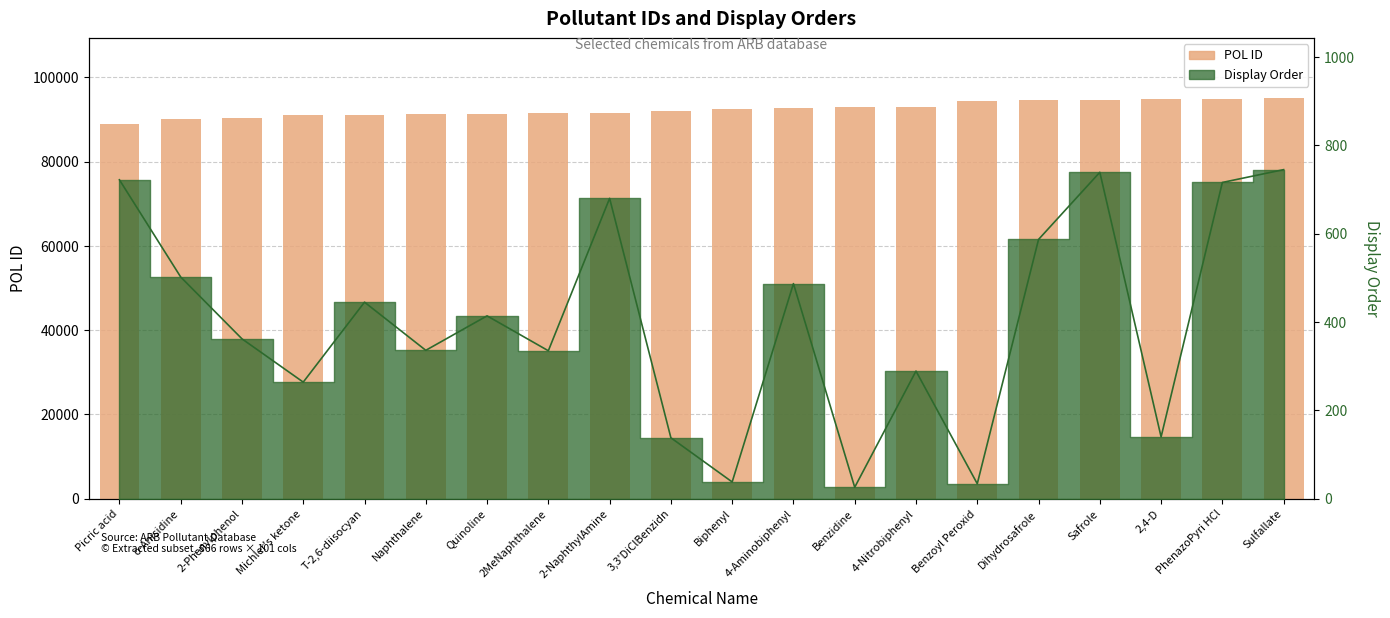

What position from the left is Benzoyl Peroxid?

15